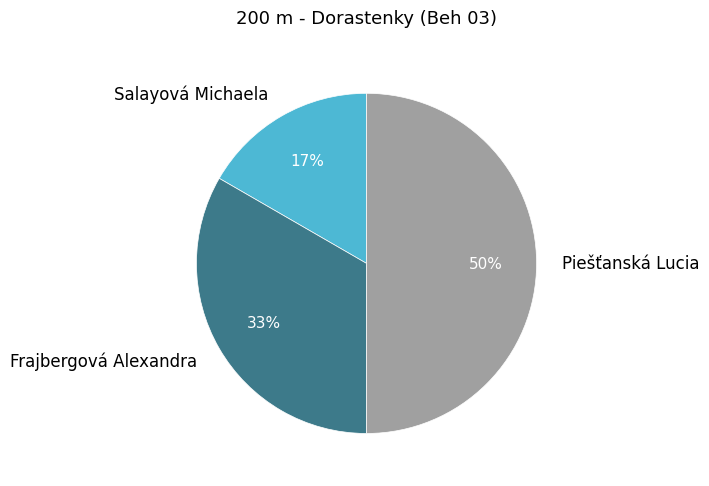

To the nearest percent, what is the combined percentage of Frajbergová Alexandra and Salayová Michaela?

50%